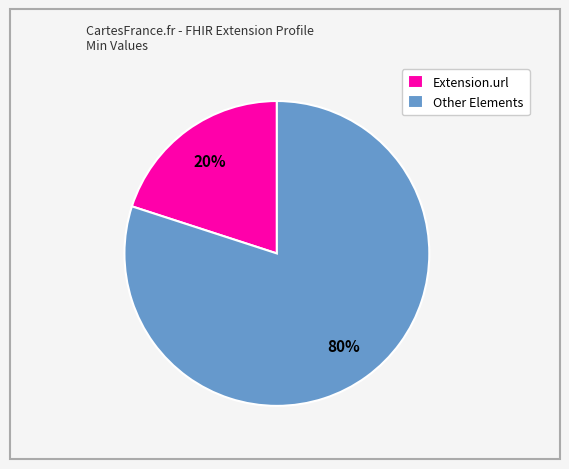

How many segments does this pie chart have?

2